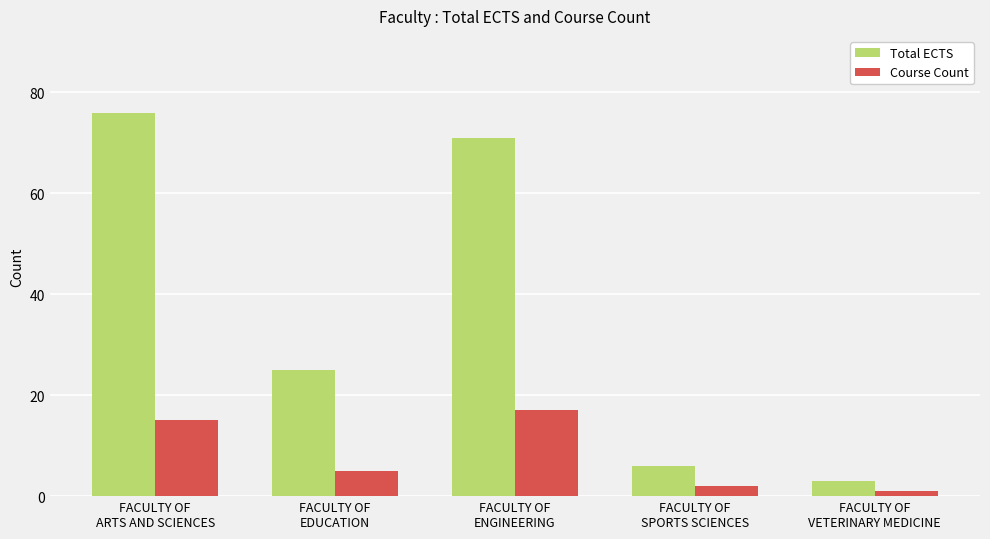

What position from the right is FACULTY OF
VETERINARY MEDICINE?

1